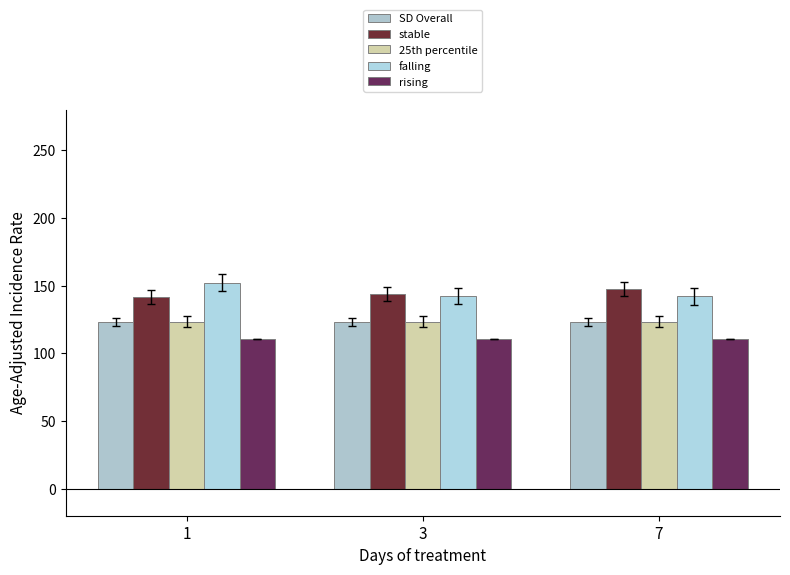

Reading right to left, transcribe all the data shown in this chart.

SD Overall: 123.2	123.2	123.2
stable: 147.6	143.7	141.4
25th pct: 123.2	123.2	123.2
falling: 142.0	142.4	152.2
rising: 110.5	110.5	110.5